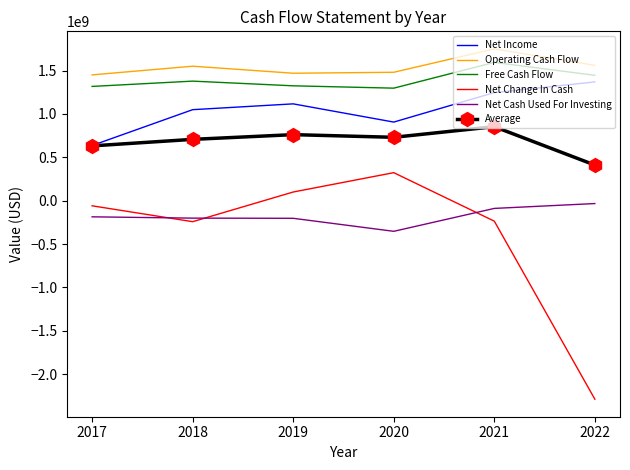

Which category has the highest value in the Net Change In Cash series?

2020